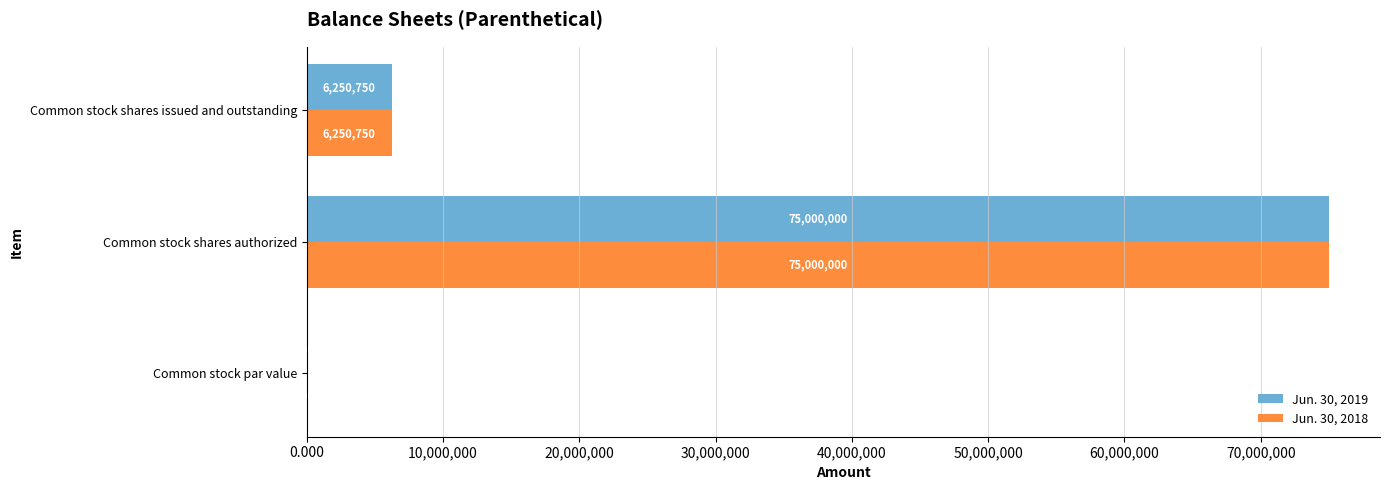

At which category does the chart reach its peak across all series?

Common stock shares authorized